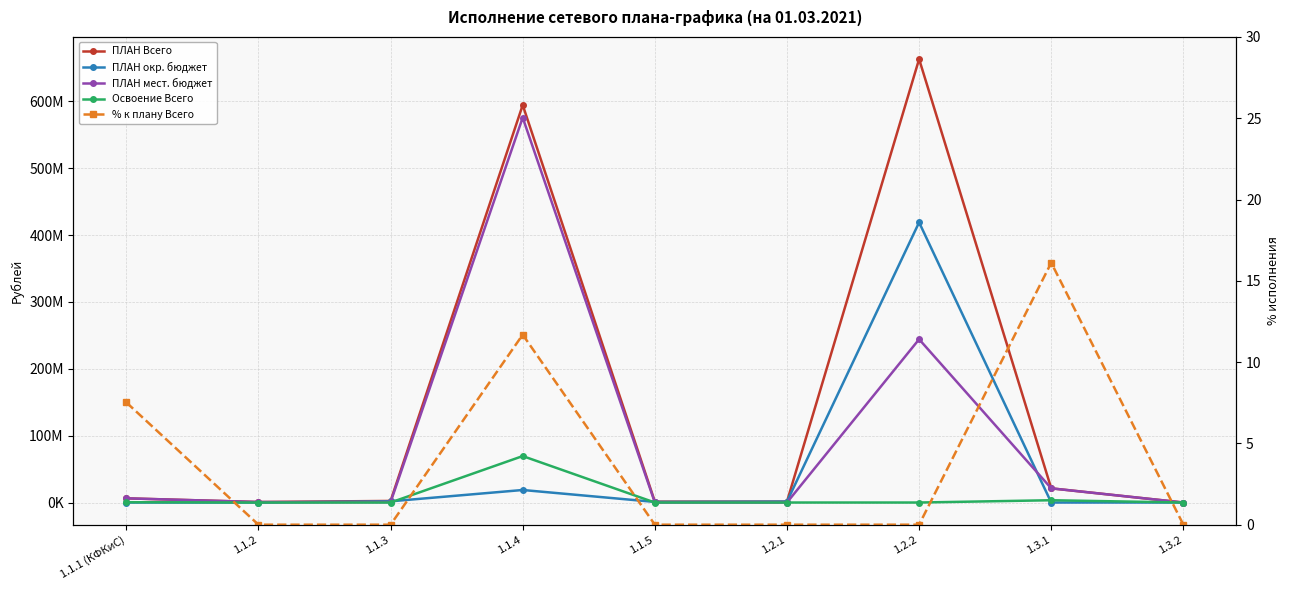

What is the difference between the % к плану Всего values at 1.1.4 and 1.2.2?

11.7